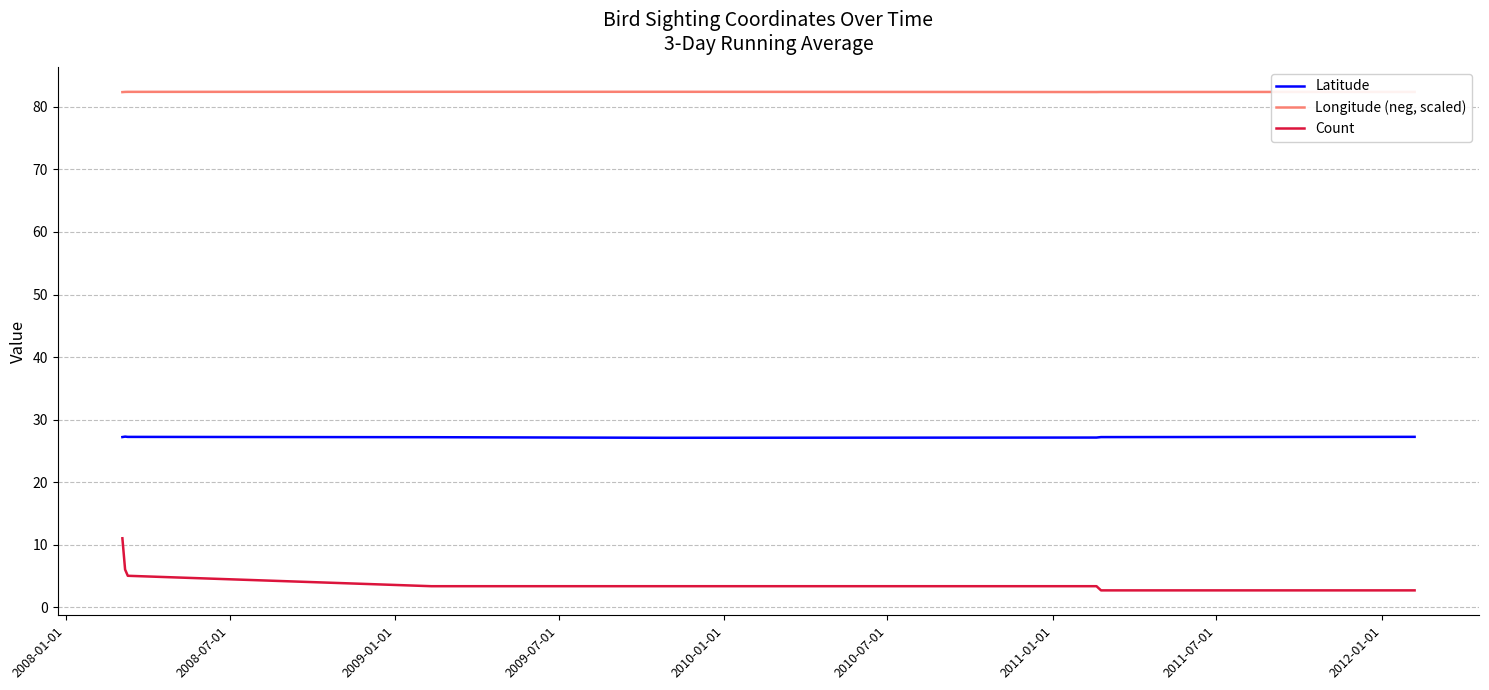

What is the difference between the maximum and minimum values in the Count series?

8.3